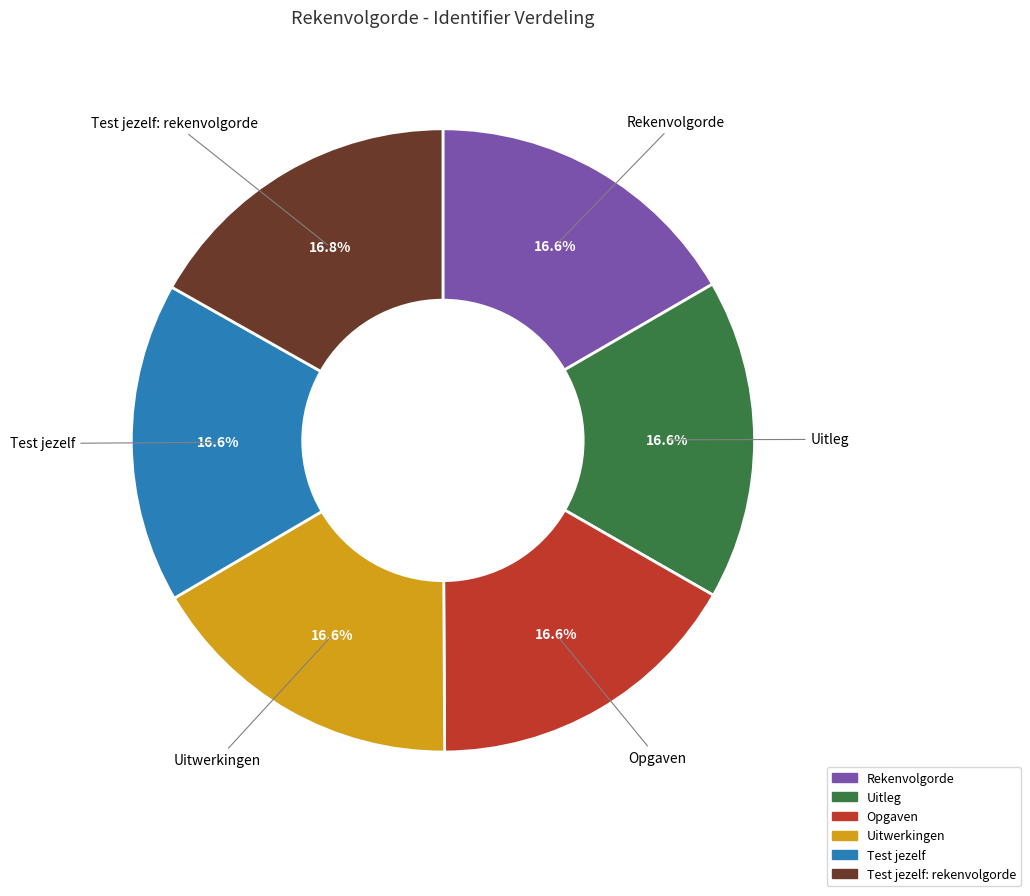

Does Test jezelf account for over 50% of the chart?

No